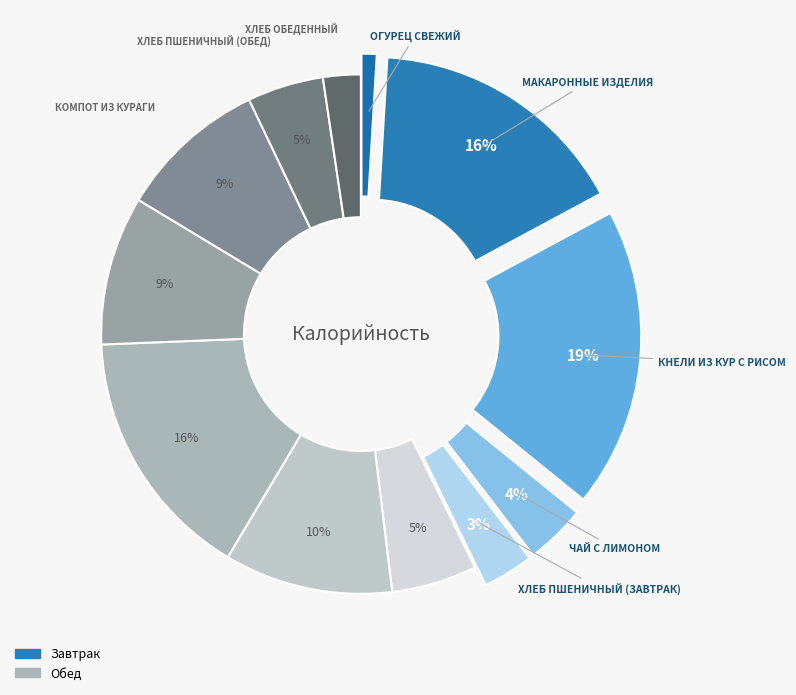

How many slices are in this pie chart?

12